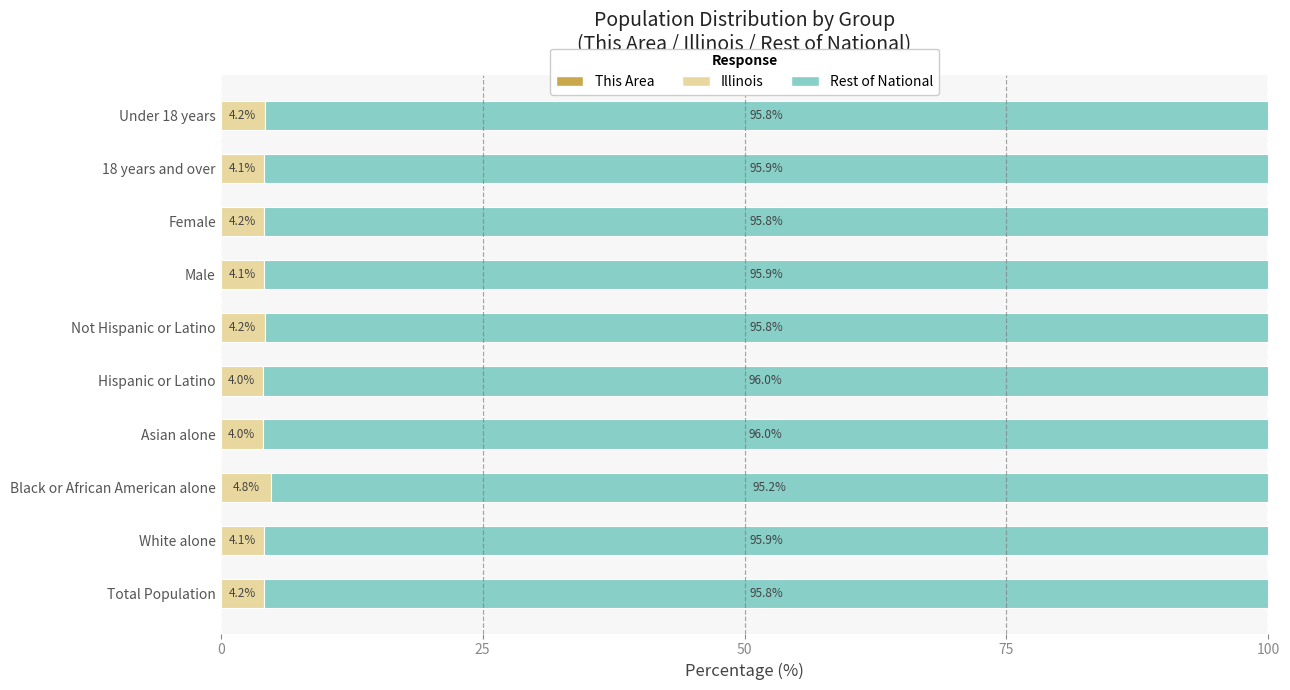

What is the total value across all series at Female?

100.0